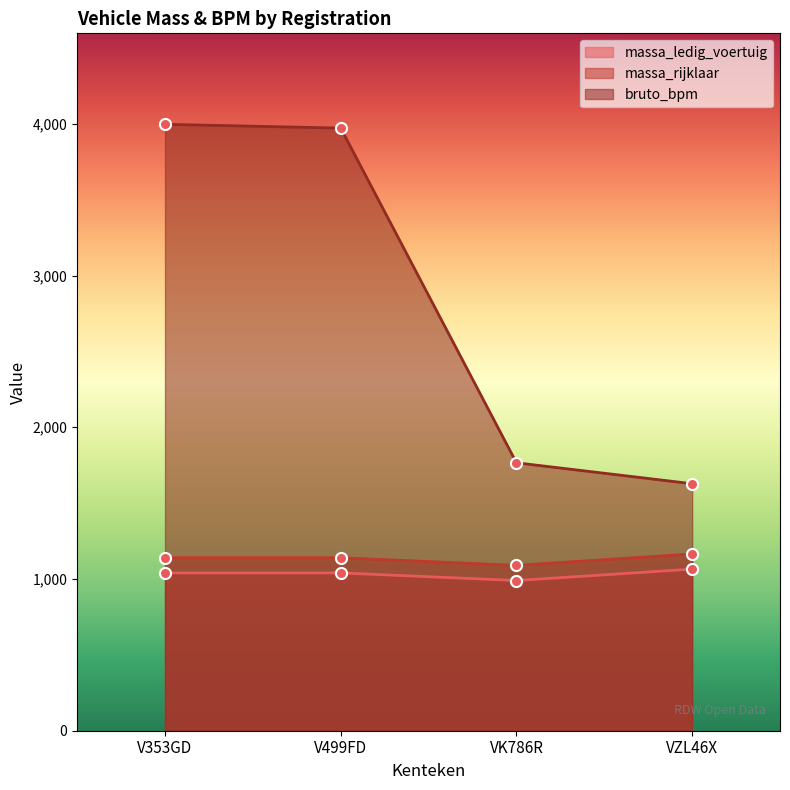

True or false: massa_rijklaar and bruto_bpm intersect in this chart.

False